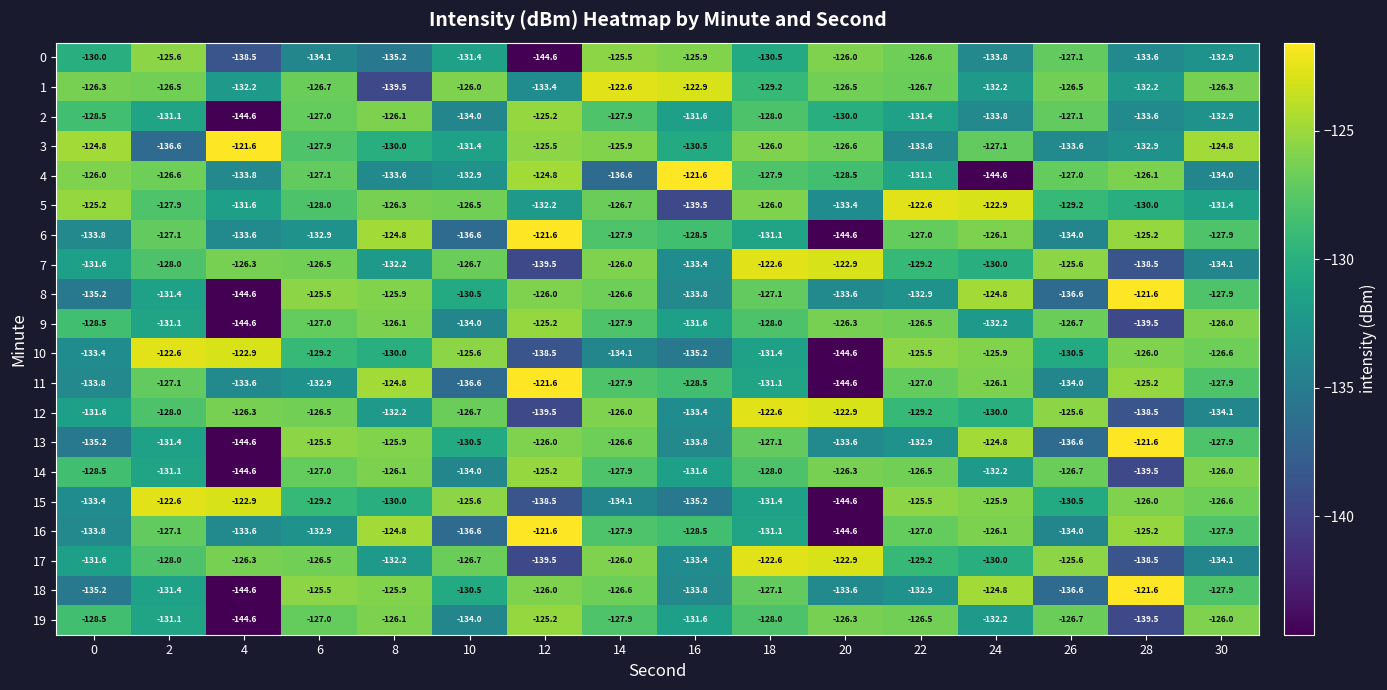

What is the difference between the highest and lowest values at 30?

9.3